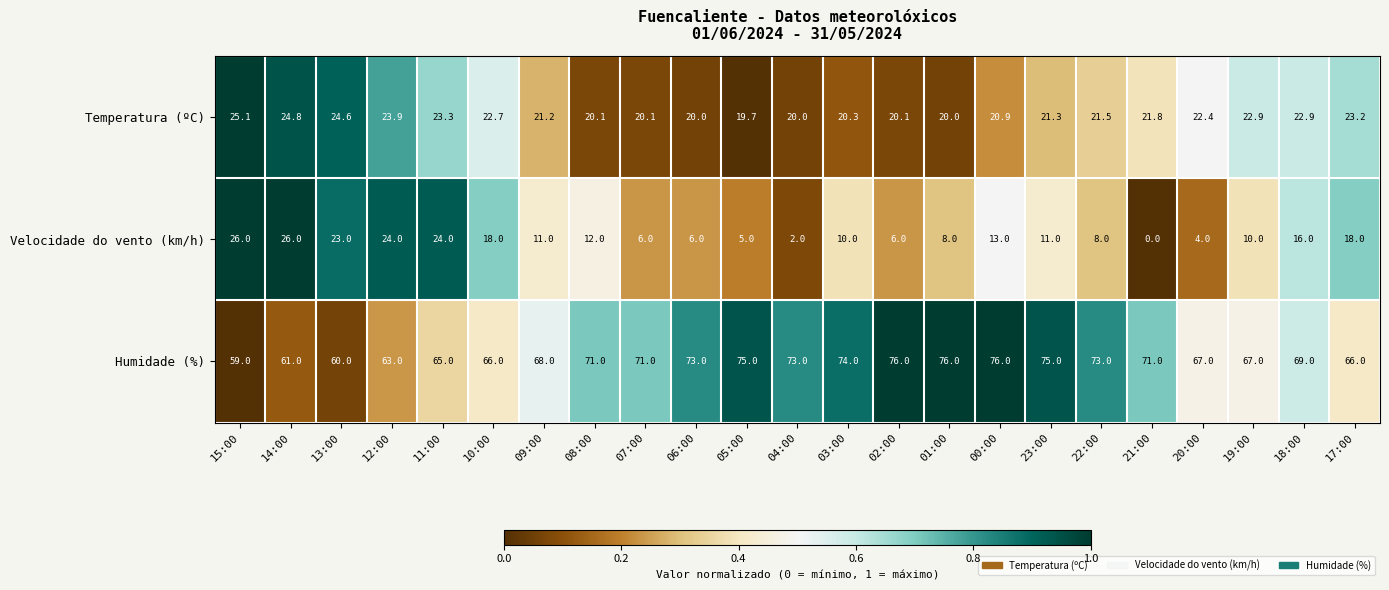

Which series has the widest spread of values?

Velocidade do vento (km/h)